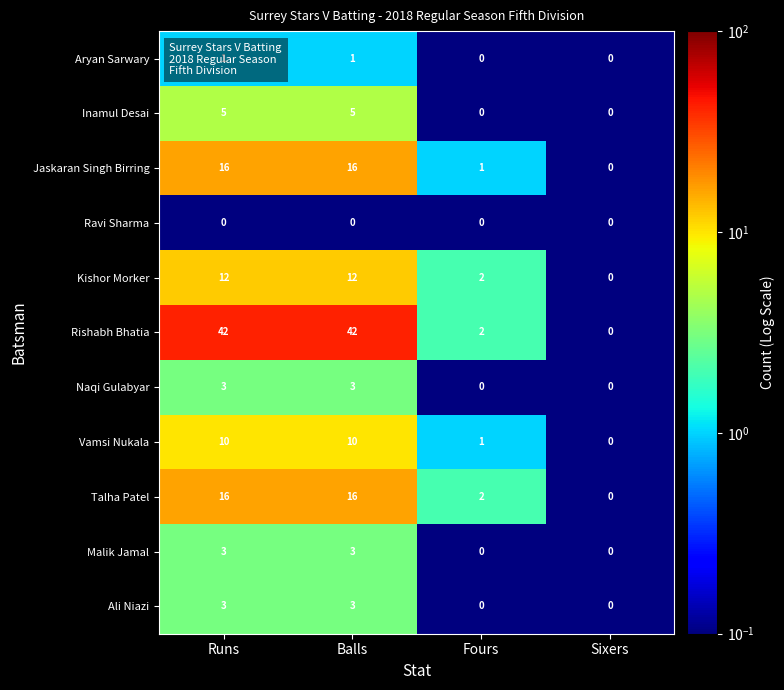

At which label is Kishor Morker closest to 6?

Fours